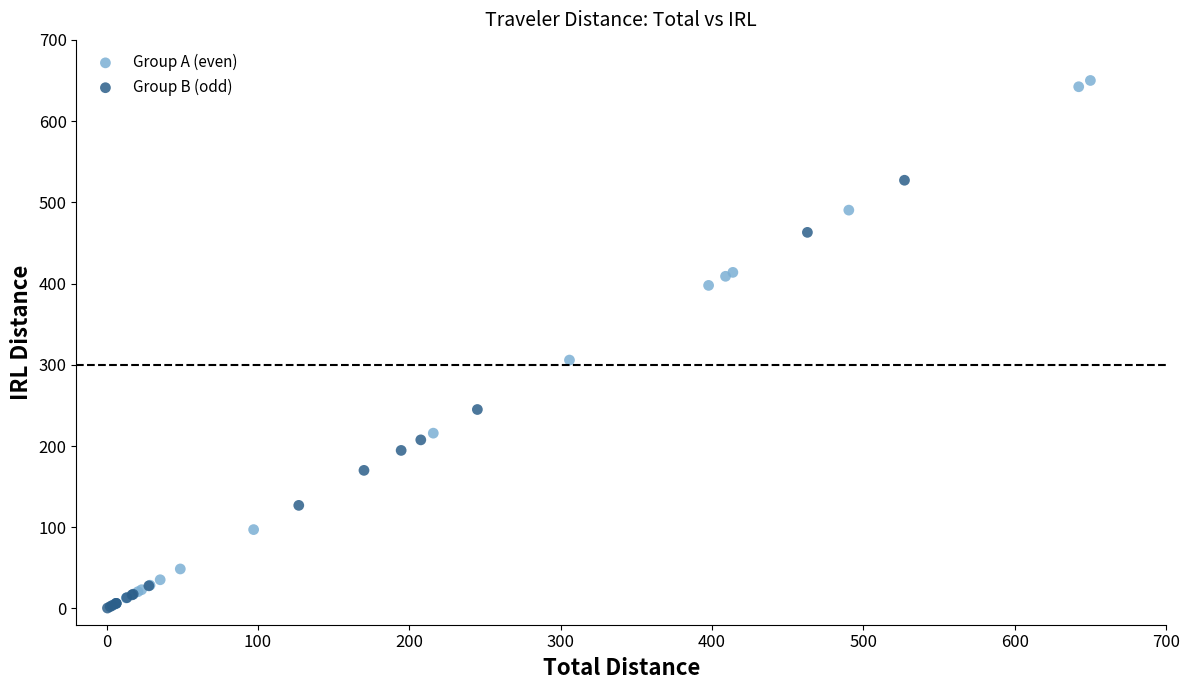

Which series has the widest spread of Y values?

Group A (even)